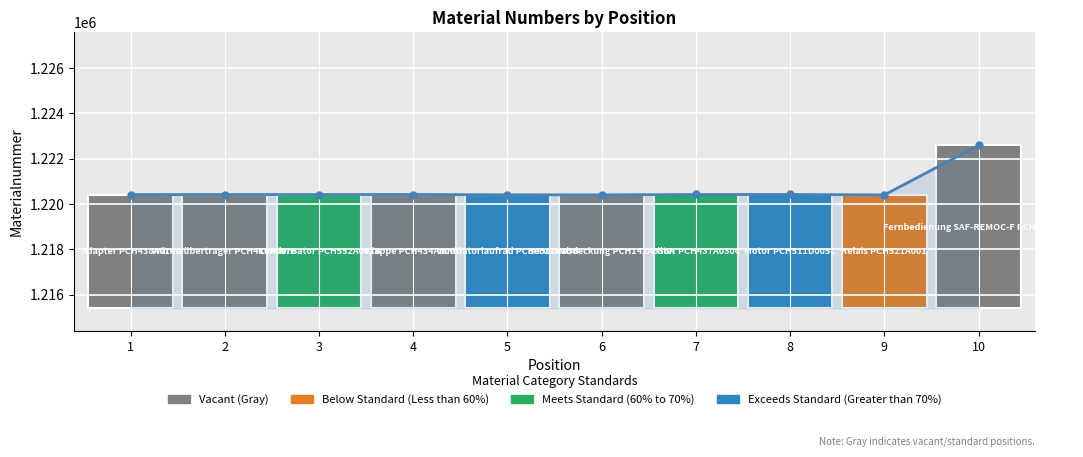

What is the sum of all values?

12206258